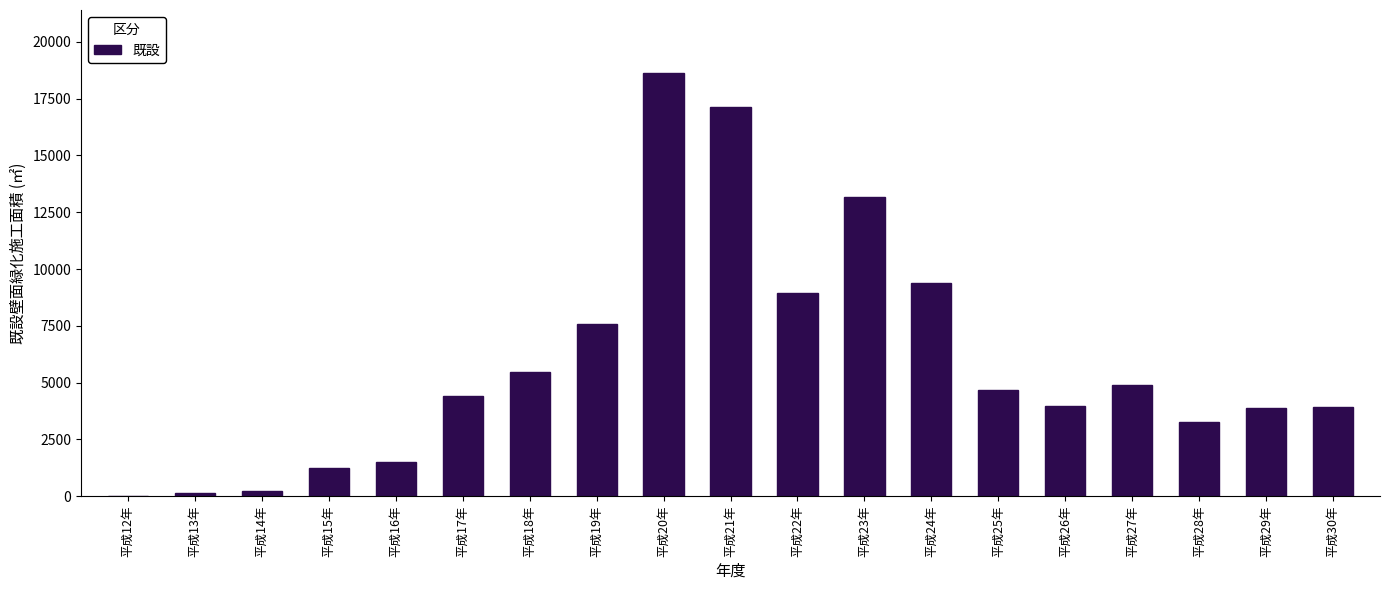

What is the sum of all values?

112472.1